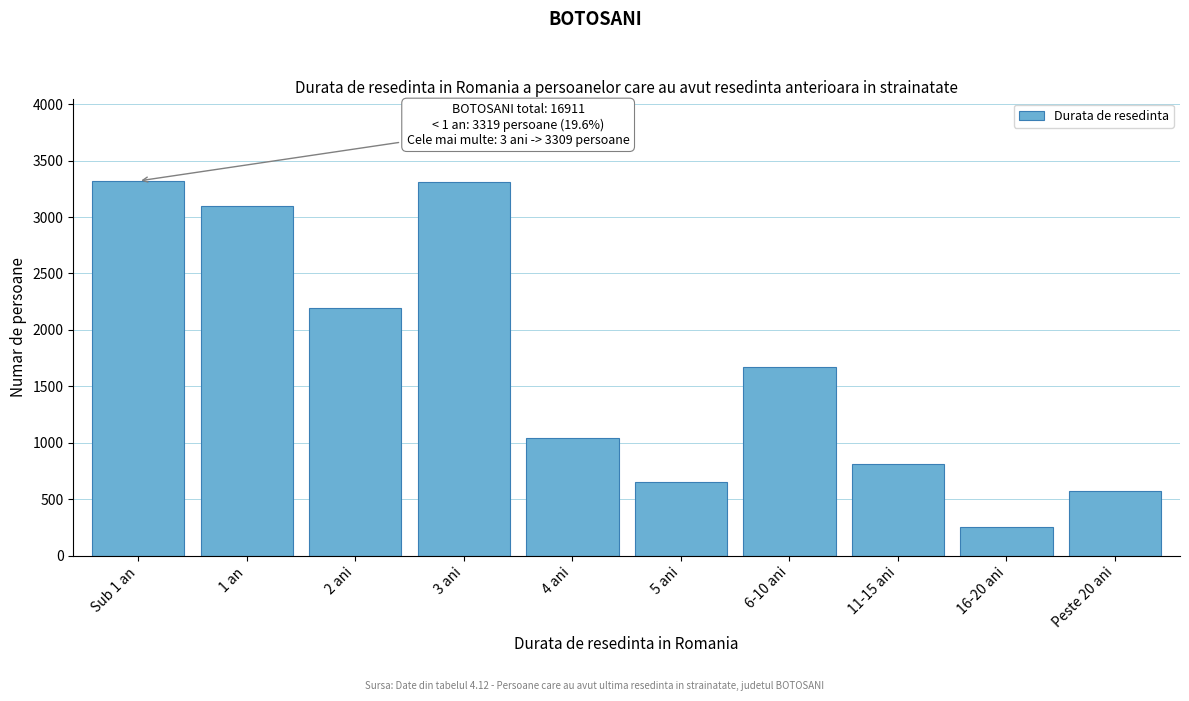

What is the difference between the values at 2 ani and 1 an?

900